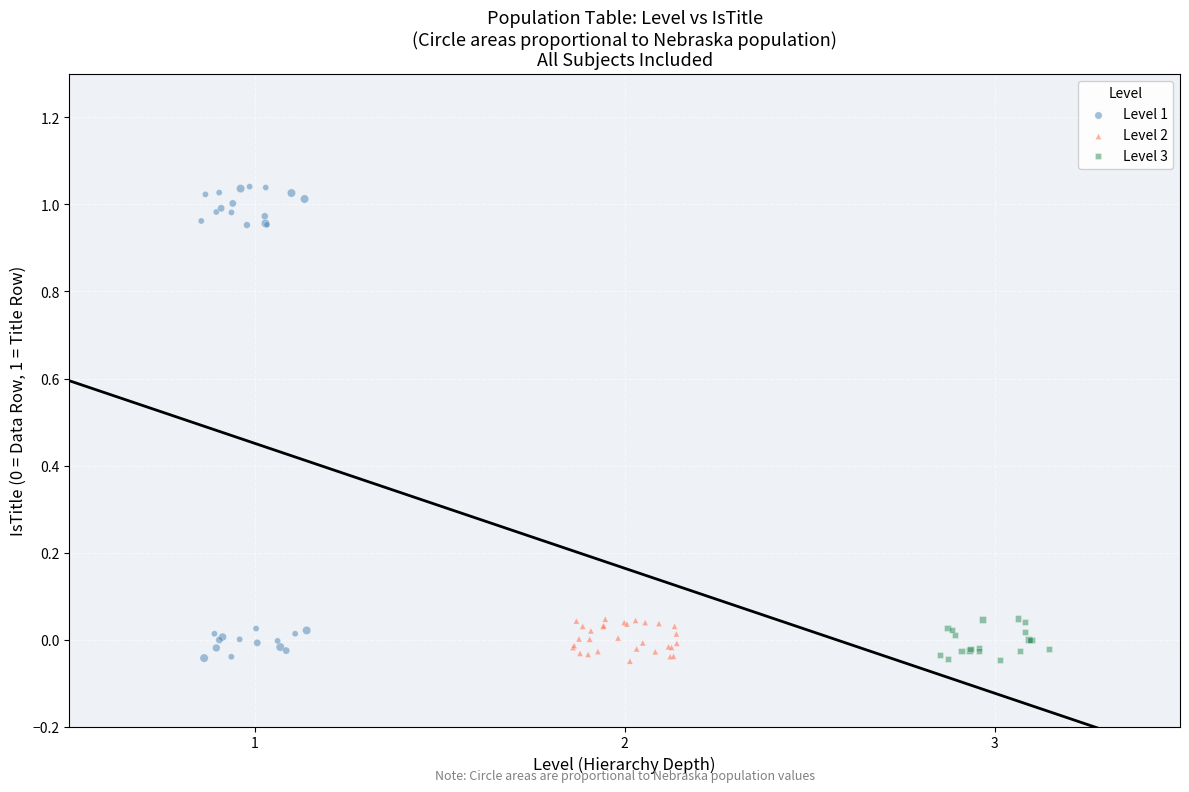

Which series has the largest Y range (max minus min)?

Level 1